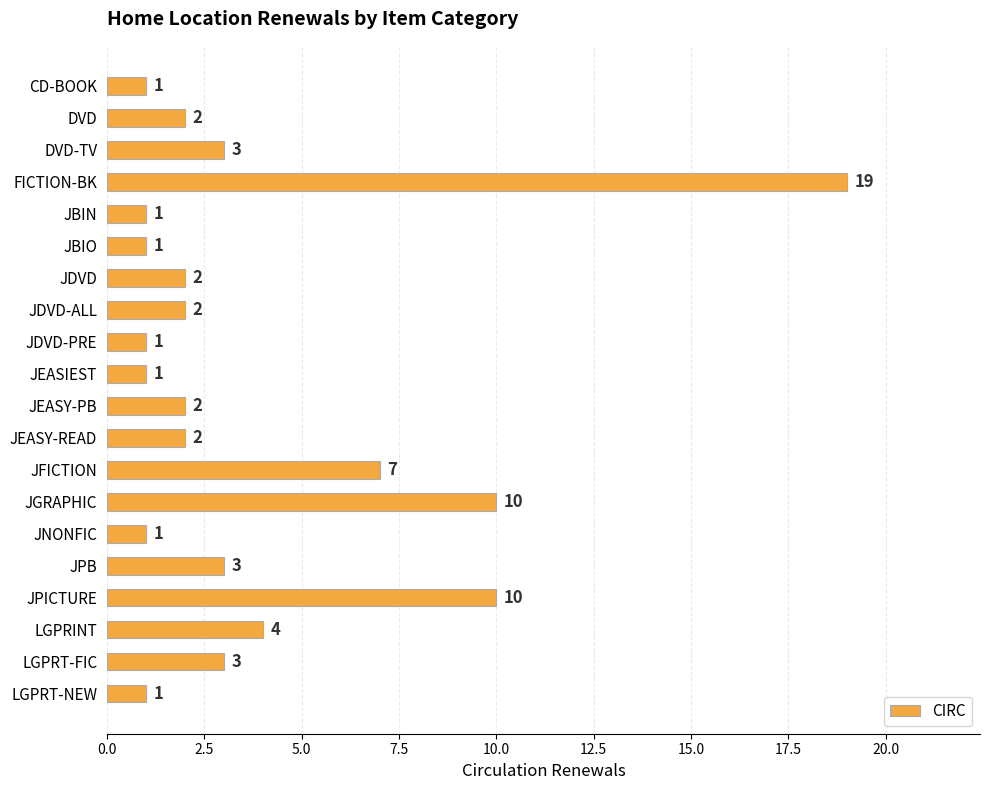

Count the number of categories in the chart.

20